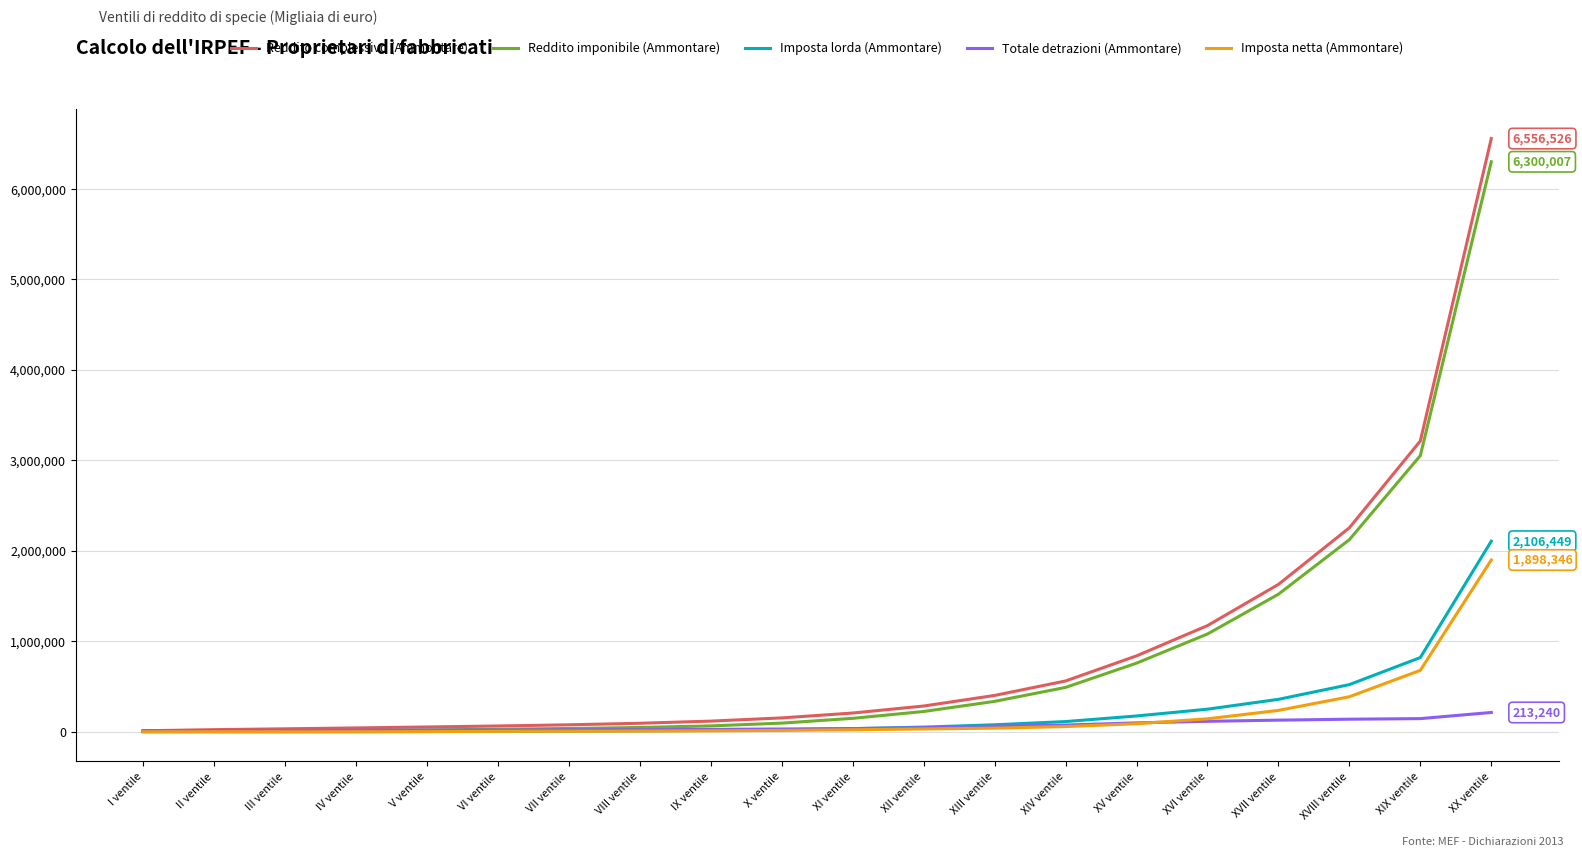

Which category has the highest value in the Reddito complessivo (Ammontare) series?

XX ventile